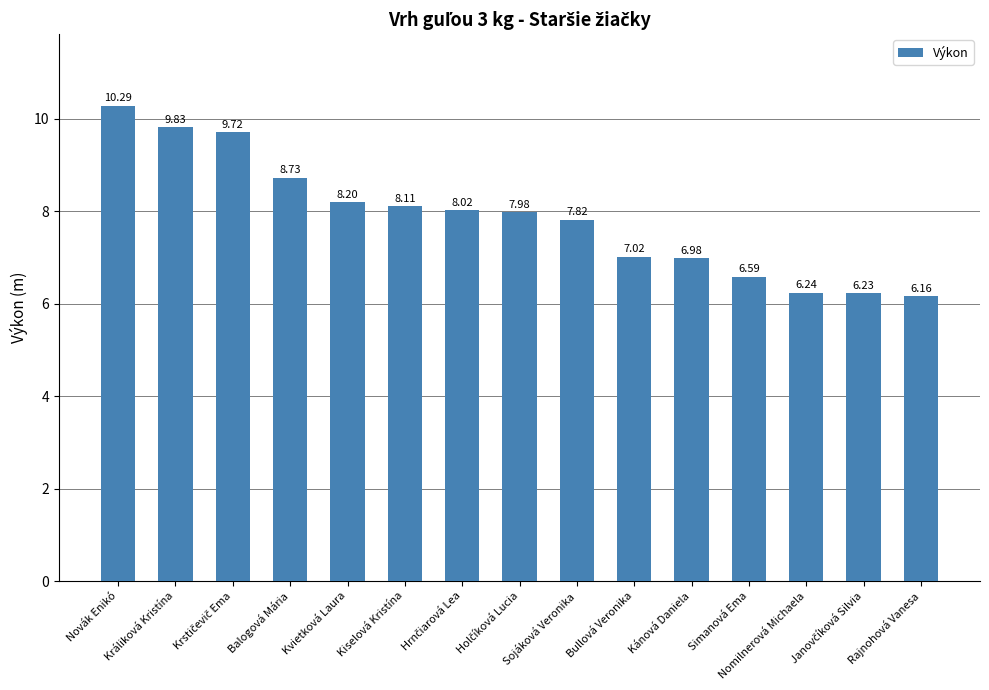

The value at Balogová Mária is 2.9. True or false?

False